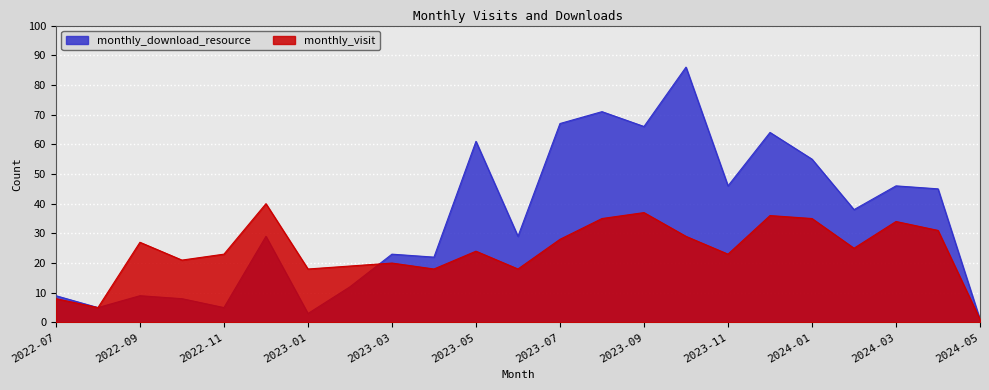

At how many categories does at least one series exceed 73?

1